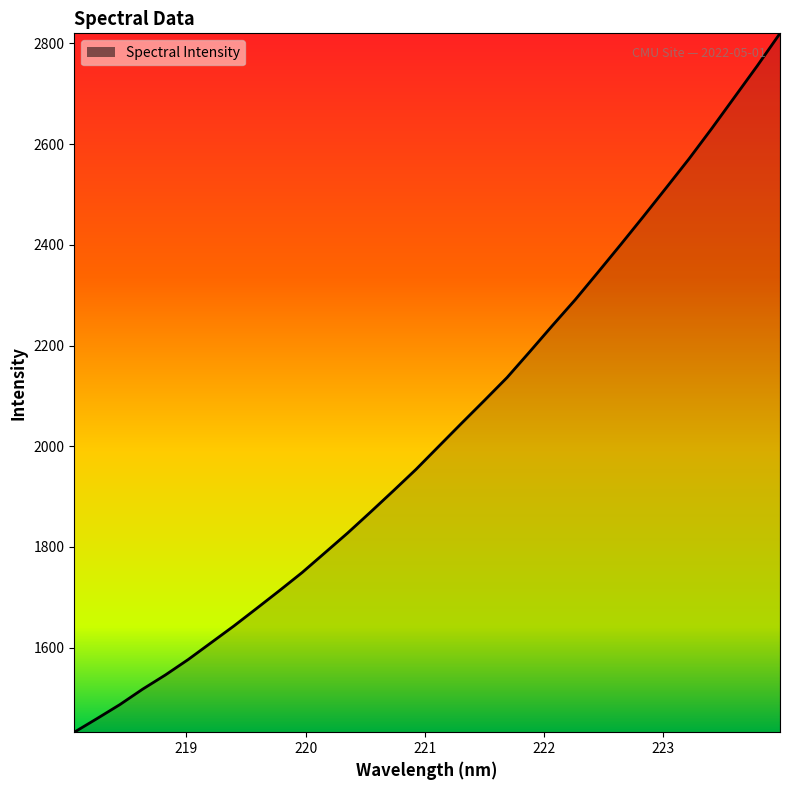

What is the minimum value shown in the chart?

1432.0